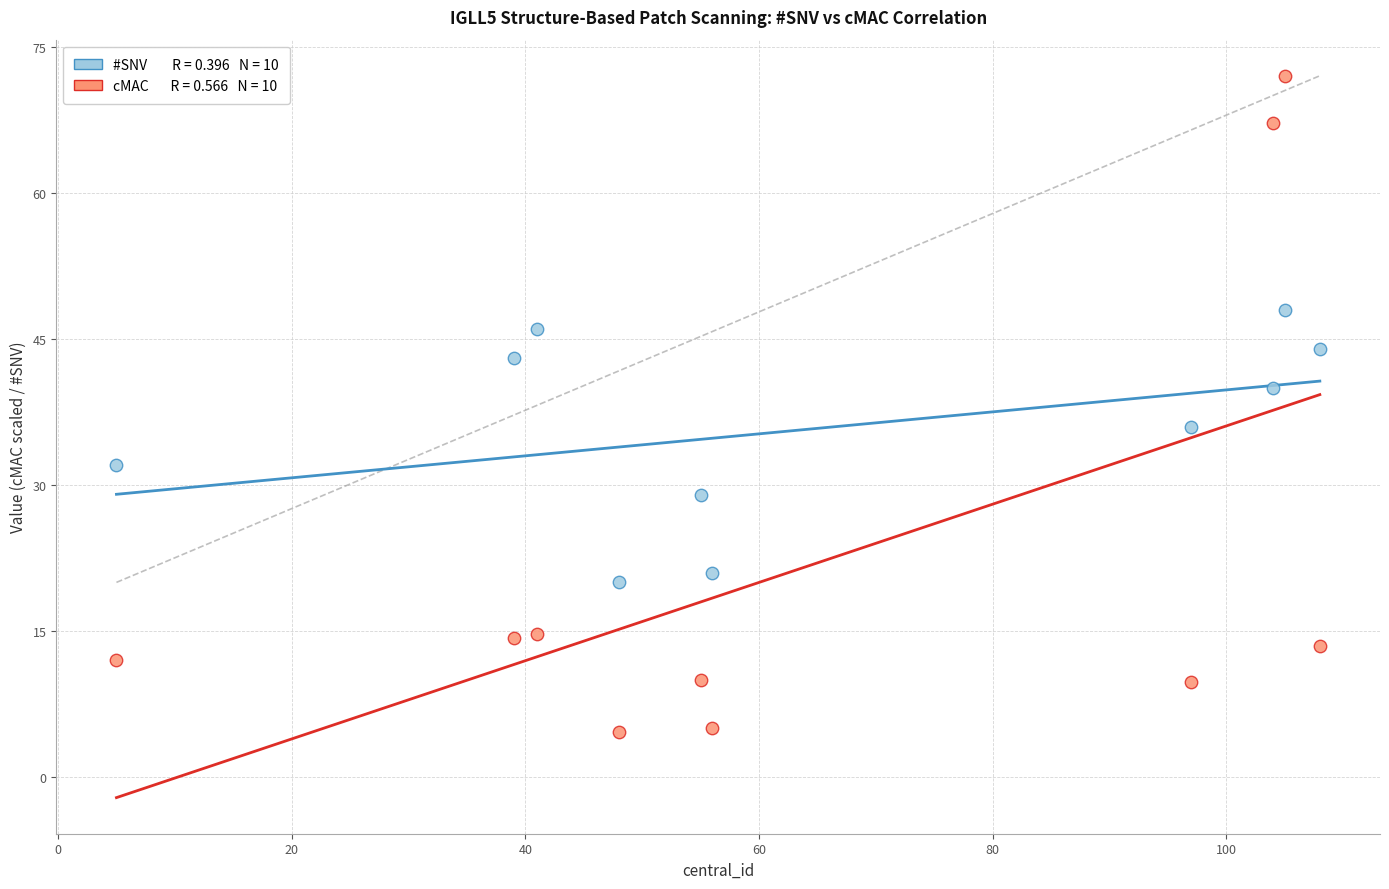

Across all data points, what is the range of X values (max minus min)?

103.0